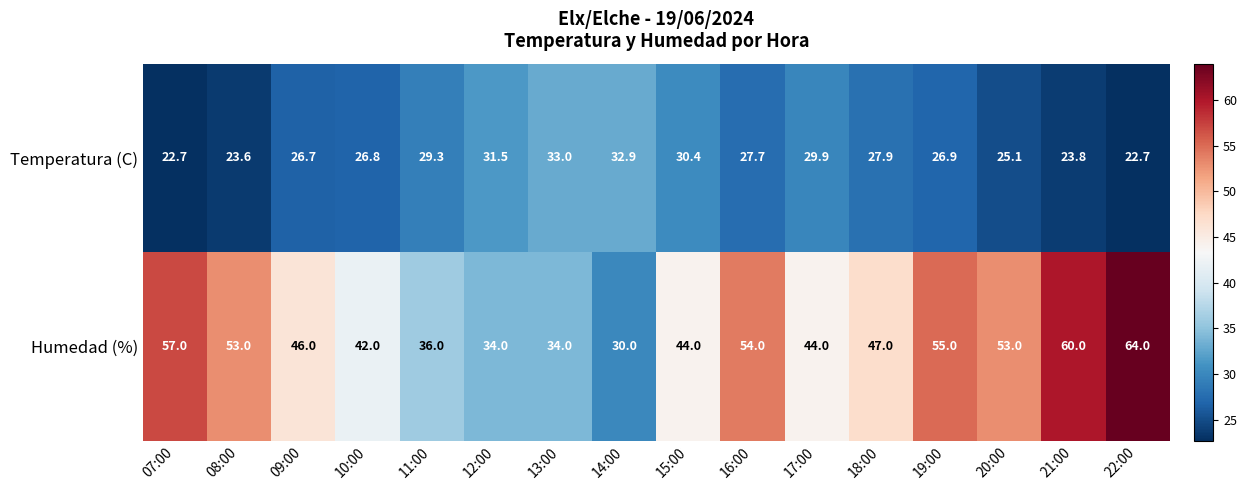

Which label corresponds to the largest value in the chart?

22:00